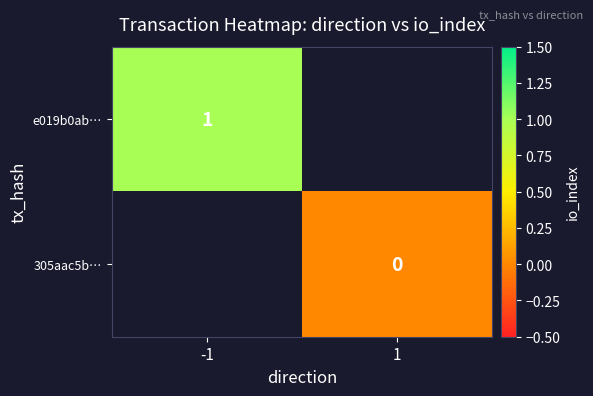

At which label does e019b0ab… reach its peak?

-1